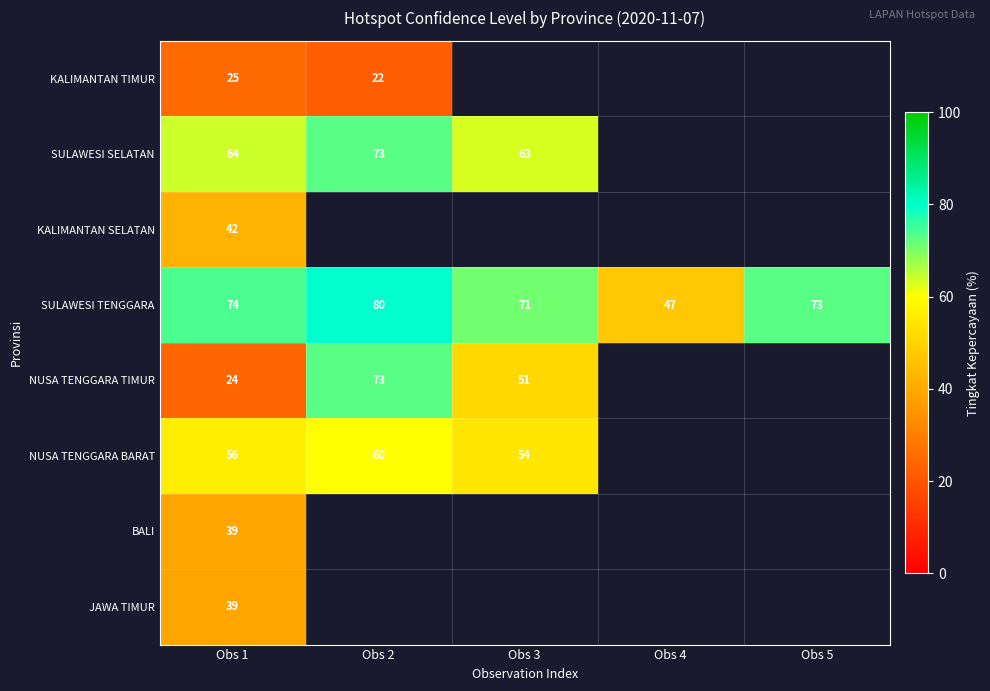

At which label is SULAWESI TENGGARA closest to 63?

Obs 3